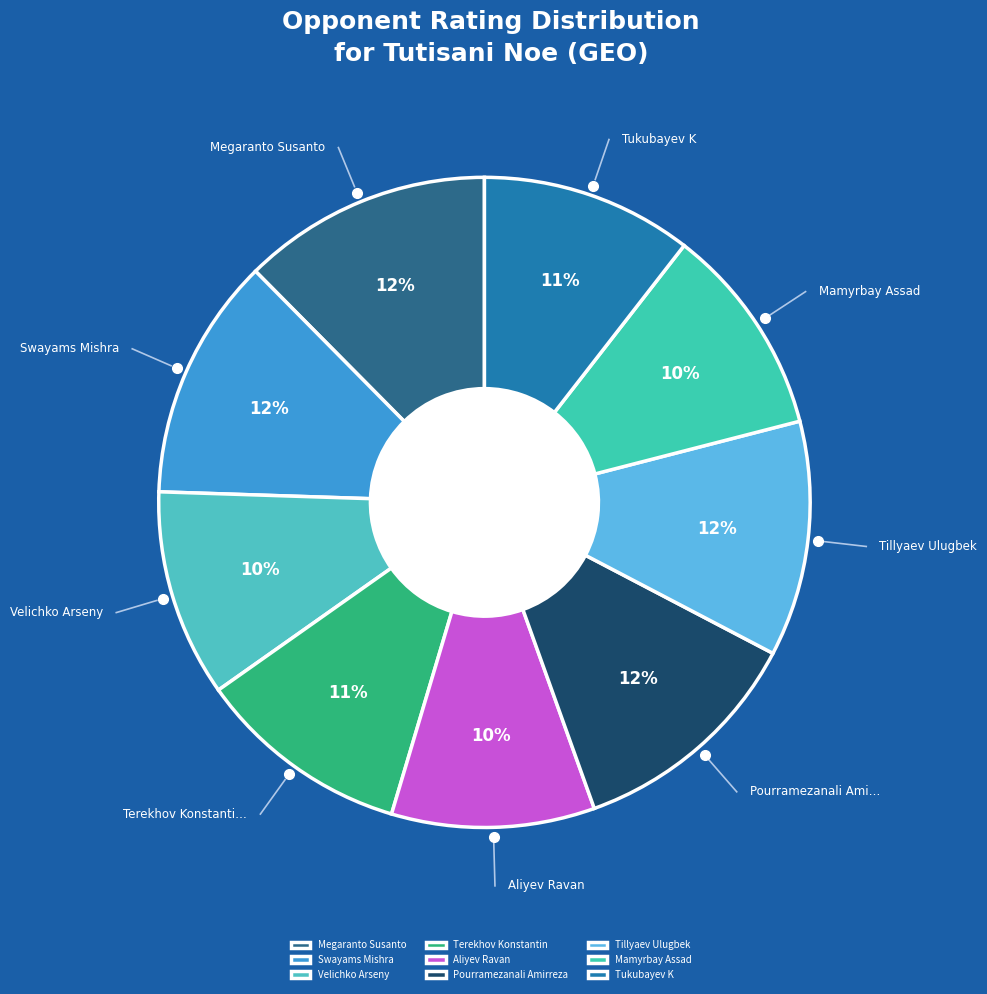

Combined, what portion of the pie is Tillyaev Ulugbek and Swayams Mishra?

23.8%